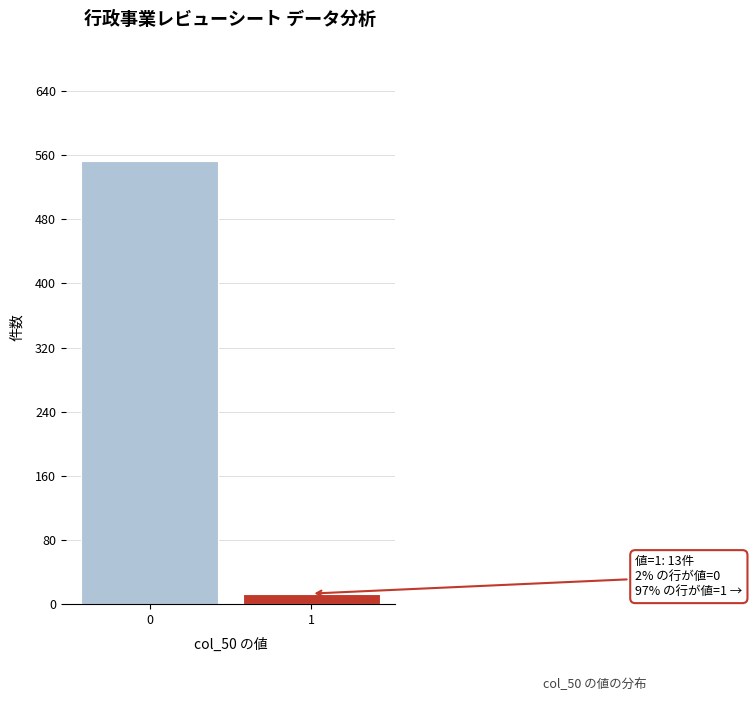

Reading left to right, extract all data points from this chart.

0=553	1=13